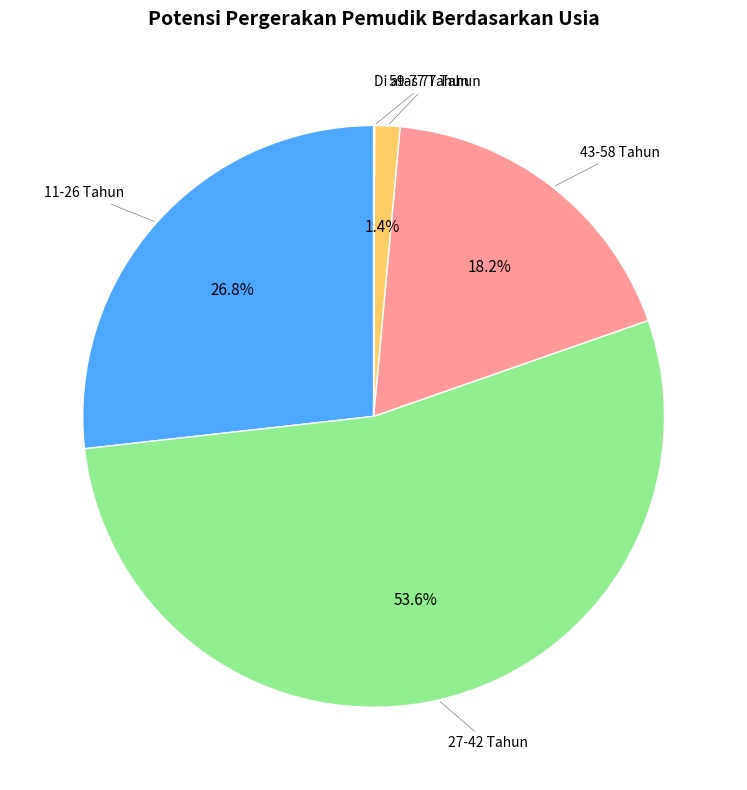

Is there a majority slice in this chart?

Yes